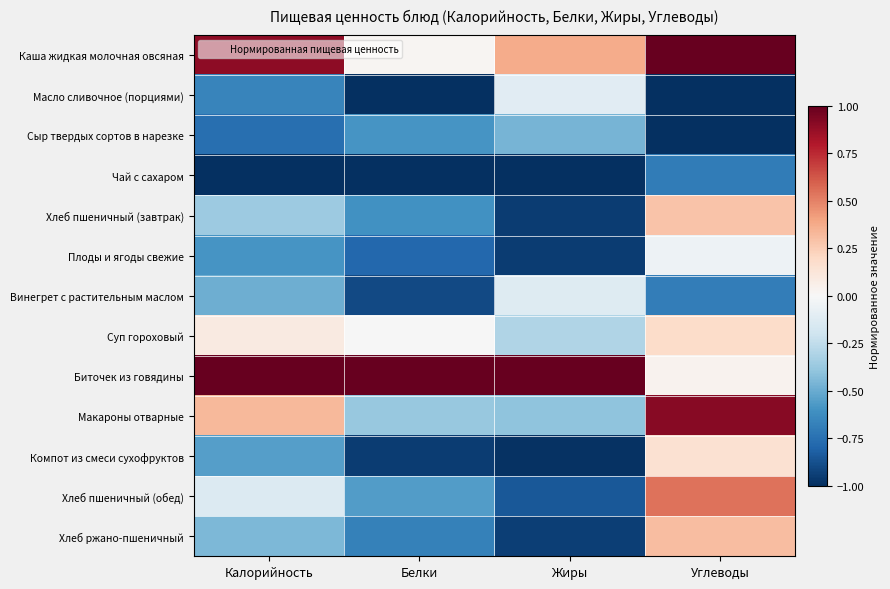

Count the number of categories in the chart.

4